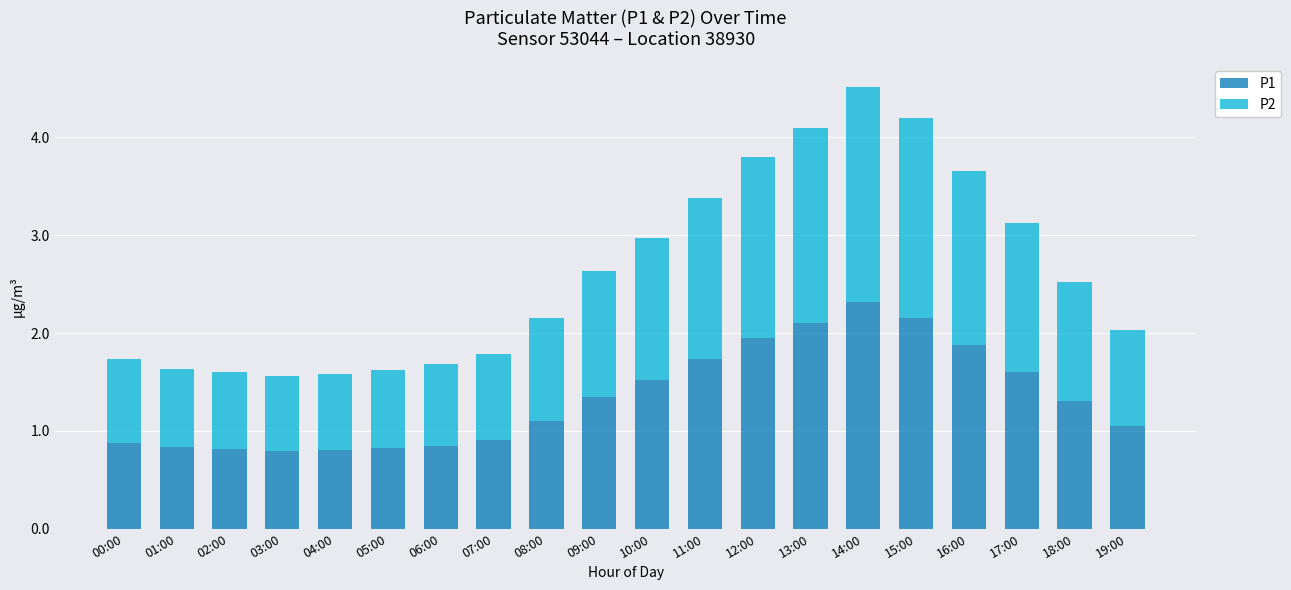

What is the sum of all P1 values?

26.7